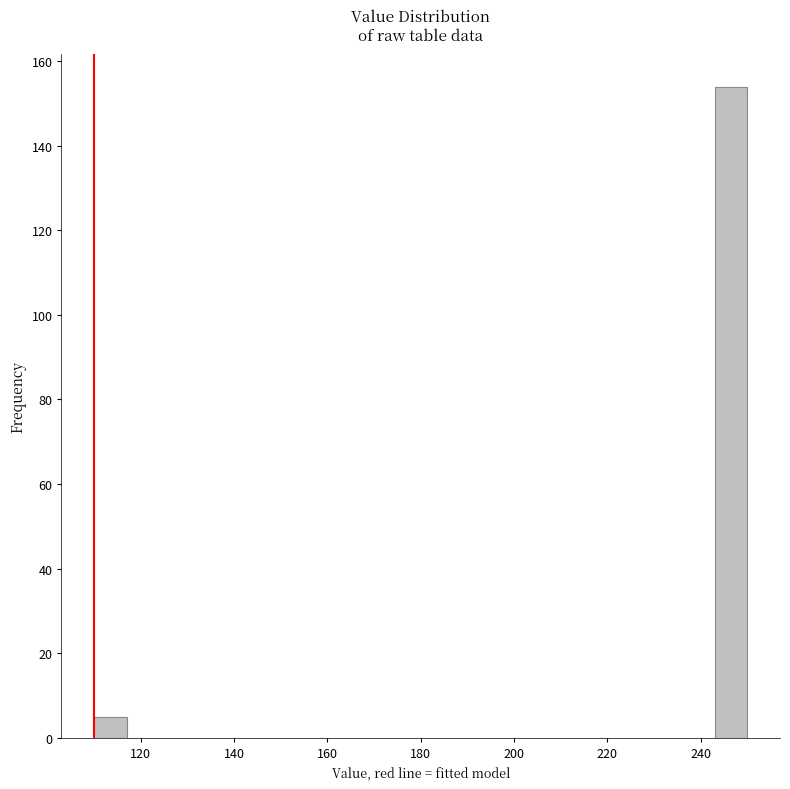

Read against the x-axis, roughly where is the centre of the tallest bar?

246